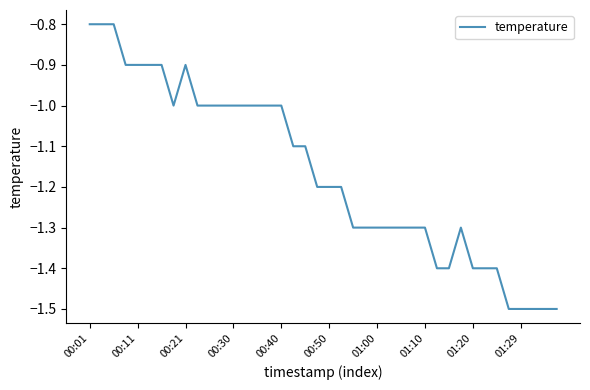

What is the greatest value displayed?

-0.8